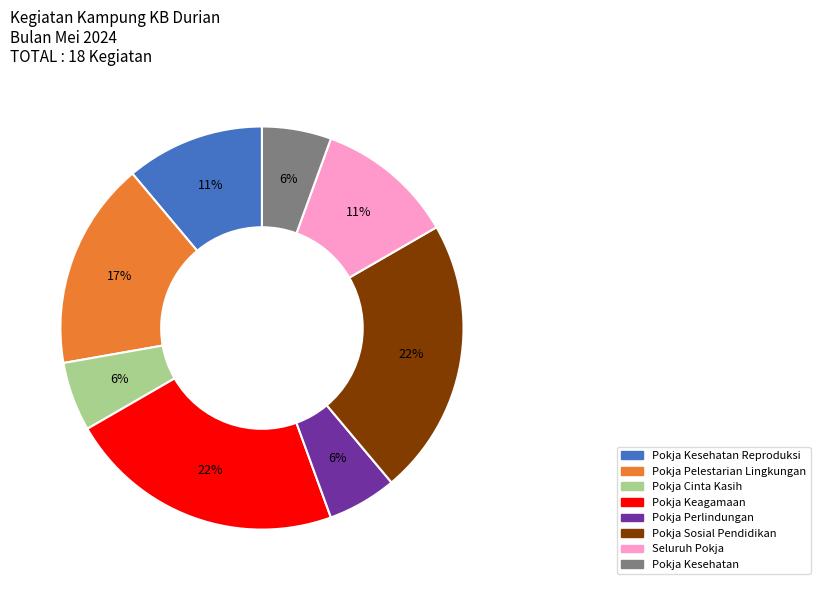

To the nearest percent, what percentage of the pie is Pokja Pelestarian Lingkungan?

17%